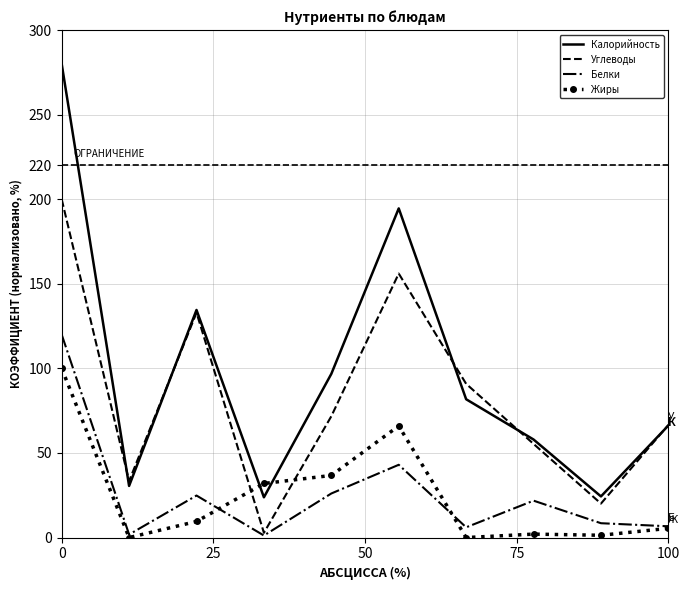

Rank the series by their maximum value, from lowest to highest.

Жиры, Белки, Углеводы, Калорийность